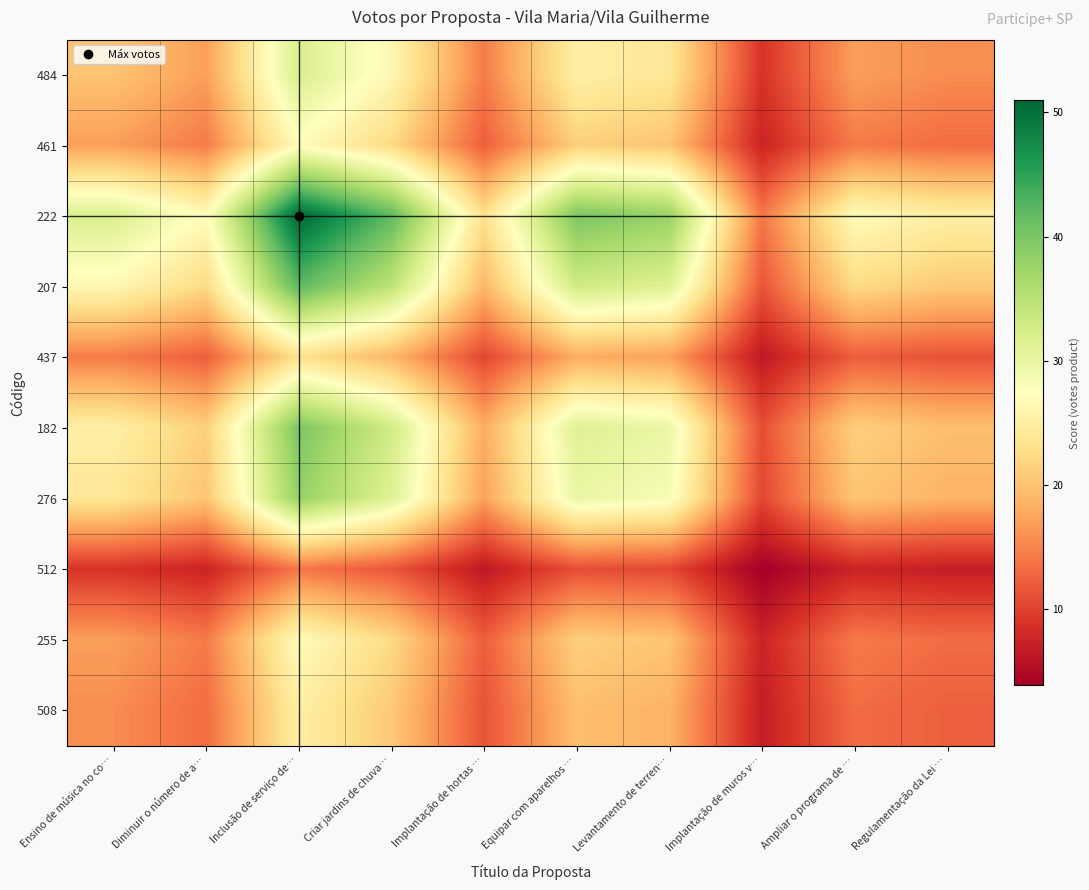

Reading left to right, what are all the values shown in this chart?

484: Ensino de música no co…=20.1	Diminuir o número de a…=16.9	Inclusão de serviço de…=32.0	Criar jardins de chuva…=26.4	Implantação de hortas …=14.4	Equipar com aparelhos …=25.1	Levantamento de terren…=23.8	Implantação de muros v…=8.8	Ampliar o programa de …=16.9	Regulamentação da Lei …=15.7
461: Ensino de música no co…=16.9	Diminuir o número de a…=14.3	Inclusão de serviço de…=27.0	Criar jardins de chuva…=22.2	Implantação de hortas …=12.2	Equipar com aparelhos …=21.2	Levantamento de terren…=20.1	Implantação de muros v…=7.4	Ampliar o programa de …=14.3	Regulamentação da Lei …=13.2
222: Ensino de música no co…=32.0	Diminuir o número de a…=27.0	Inclusão de serviço de…=51.0	Criar jardins de chuva…=42.0	Implantação de hortas …=23.0	Equipar com aparelhos …=40.0	Levantamento de terren…=38.0	Implantação de muros v…=14.0	Ampliar o programa de …=27.0	Regulamentação da Lei …=25.0
207: Ensino de música no co…=26.4	Diminuir o número de a…=22.2	Inclusão de serviço de…=42.0	Criar jardins de chuva…=34.6	Implantação de hortas …=18.9	Equipar com aparelhos …=32.9	Levantamento de terren…=31.3	Implantação de muros v…=11.5	Ampliar o programa de …=22.2	Regulamentação da Lei …=20.6
437: Ensino de música no co…=14.4	Diminuir o número de a…=12.2	Inclusão de serviço de…=23.0	Criar jardins de chuva…=18.9	Implantação de hortas …=10.4	Equipar com aparelhos …=18.0	Levantamento de terren…=17.1	Implantação de muros v…=6.3	Ampliar o programa de …=12.2	Regulamentação da Lei …=11.3
182: Ensino de música no co…=25.1	Diminuir o número de a…=21.2	Inclusão de serviço de…=40.0	Criar jardins de chuva…=32.9	Implantação de hortas …=18.0	Equipar com aparelhos …=31.4	Levantamento de terren…=29.8	Implantação de muros v…=11.0	Ampliar o programa de …=21.2	Regulamentação da Lei …=19.6
276: Ensino de música no co…=23.8	Diminuir o número de a…=20.1	Inclusão de serviço de…=38.0	Criar jardins de chuva…=31.3	Implantação de hortas …=17.1	Equipar com aparelhos …=29.8	Levantamento de terren…=28.3	Implantação de muros v…=10.4	Ampliar o programa de …=20.1	Regulamentação da Lei …=18.6
512: Ensino de música no co…=8.8	Diminuir o número de a…=7.4	Inclusão de serviço de…=14.0	Criar jardins de chuva…=11.5	Implantação de hortas …=6.3	Equipar com aparelhos …=11.0	Levantamento de terren…=10.4	Implantação de muros v…=3.8	Ampliar o programa de …=7.4	Regulamentação da Lei …=6.9
255: Ensino de música no co…=16.9	Diminuir o número de a…=14.3	Inclusão de serviço de…=27.0	Criar jardins de chuva…=22.2	Implantação de hortas …=12.2	Equipar com aparelhos …=21.2	Levantamento de terren…=20.1	Implantação de muros v…=7.4	Ampliar o programa de …=14.3	Regulamentação da Lei …=13.2
508: Ensino de música no co…=15.7	Diminuir o número de a…=13.2	Inclusão de serviço de…=25.0	Criar jardins de chuva…=20.6	Implantação de hortas …=11.3	Equipar com aparelhos …=19.6	Levantamento de terren…=18.6	Implantação de muros v…=6.9	Ampliar o programa de …=13.2	Regulamentação da Lei …=12.3